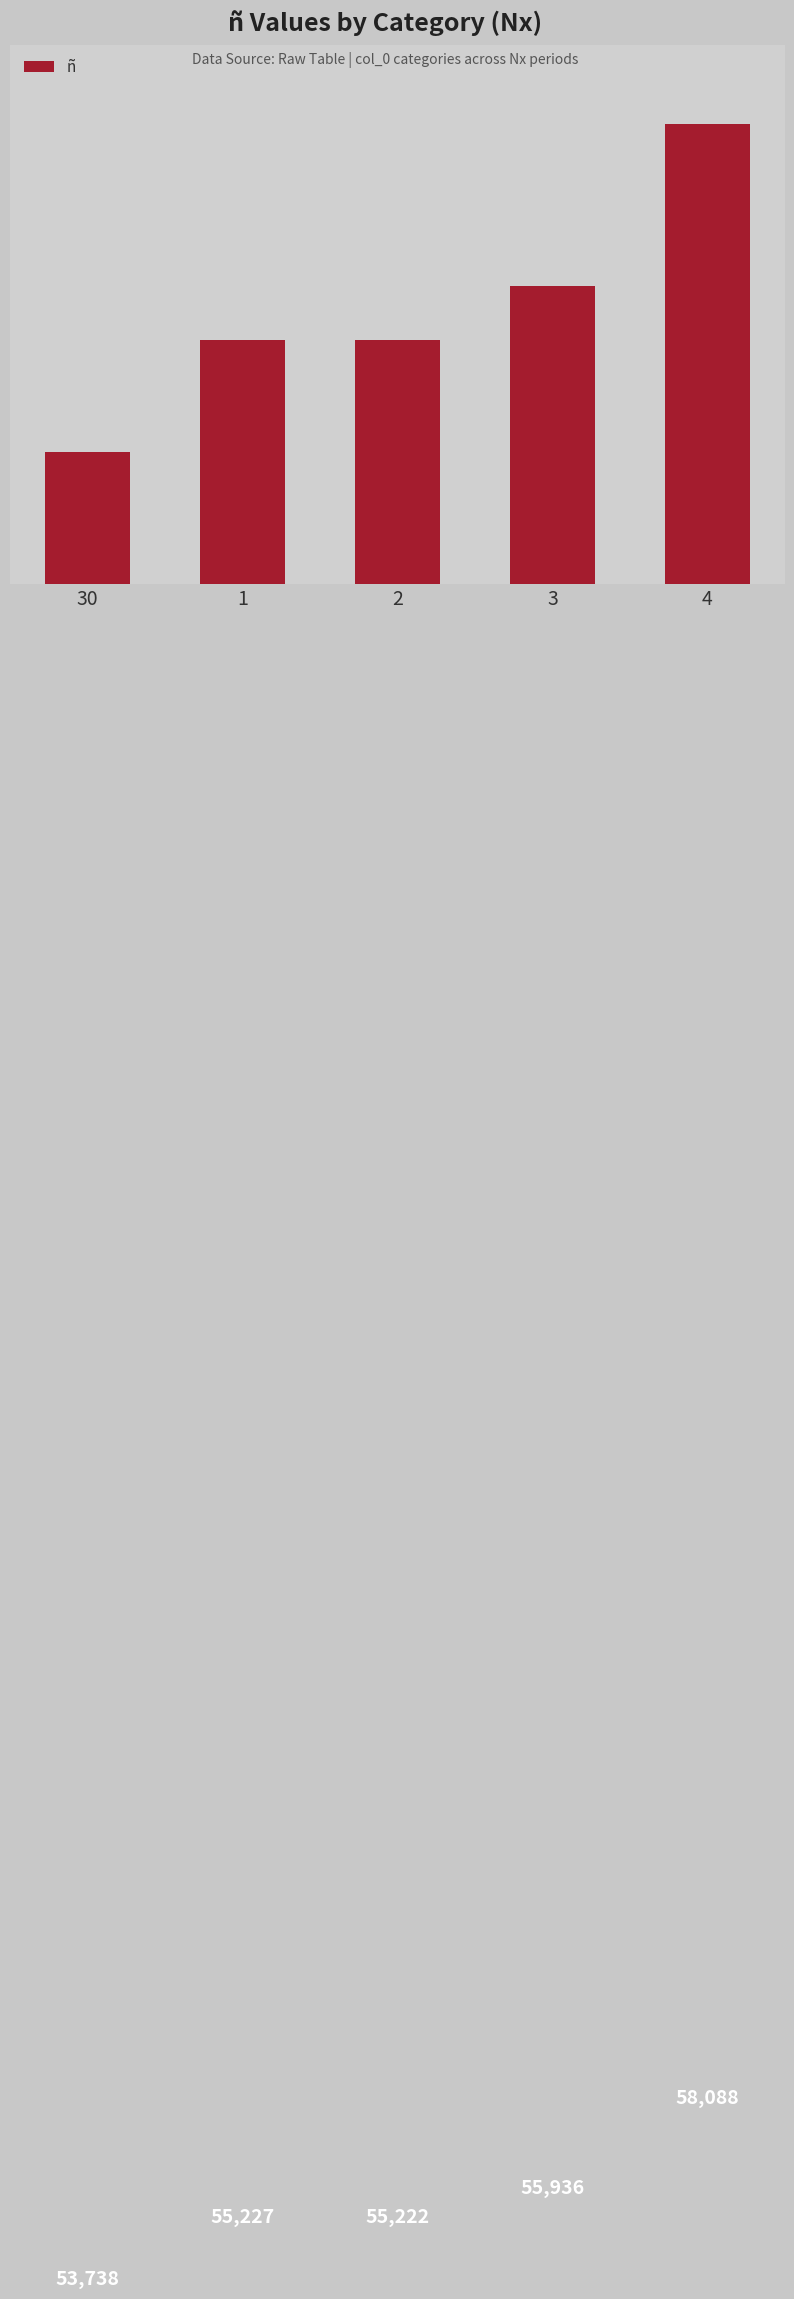

What is the sum of the values at 4 and 1?

113315